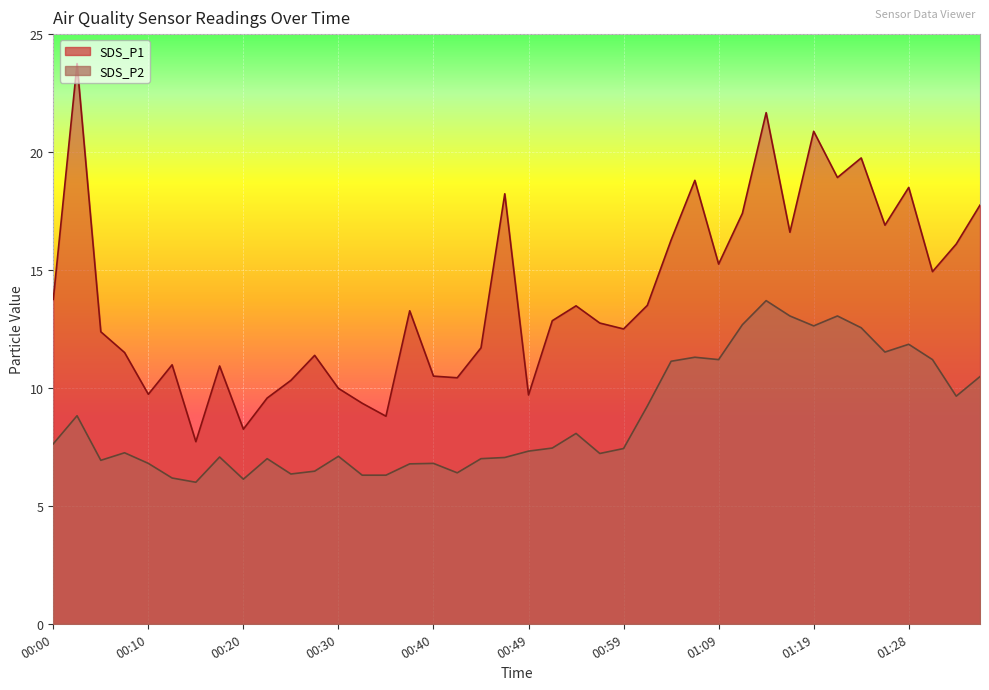

What are all the series names shown in the legend?

SDS_P1, SDS_P2